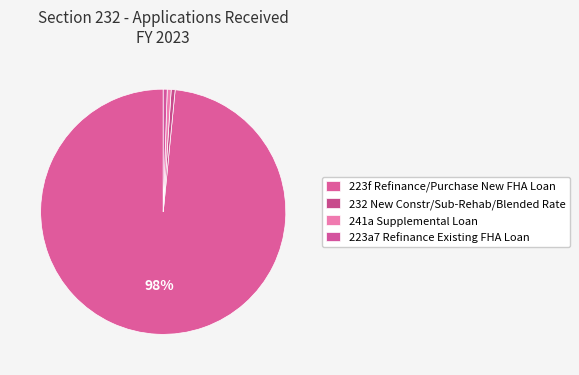

Count the number of slices in the pie.

4